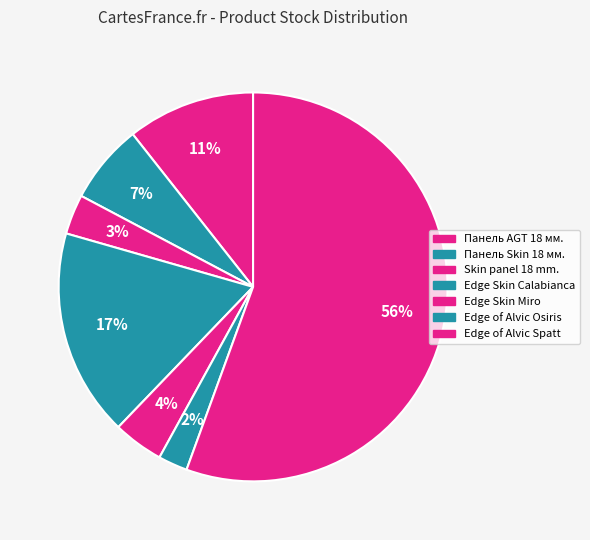

To the nearest percent, what is the difference between the largest and smallest slice percentages?

53%